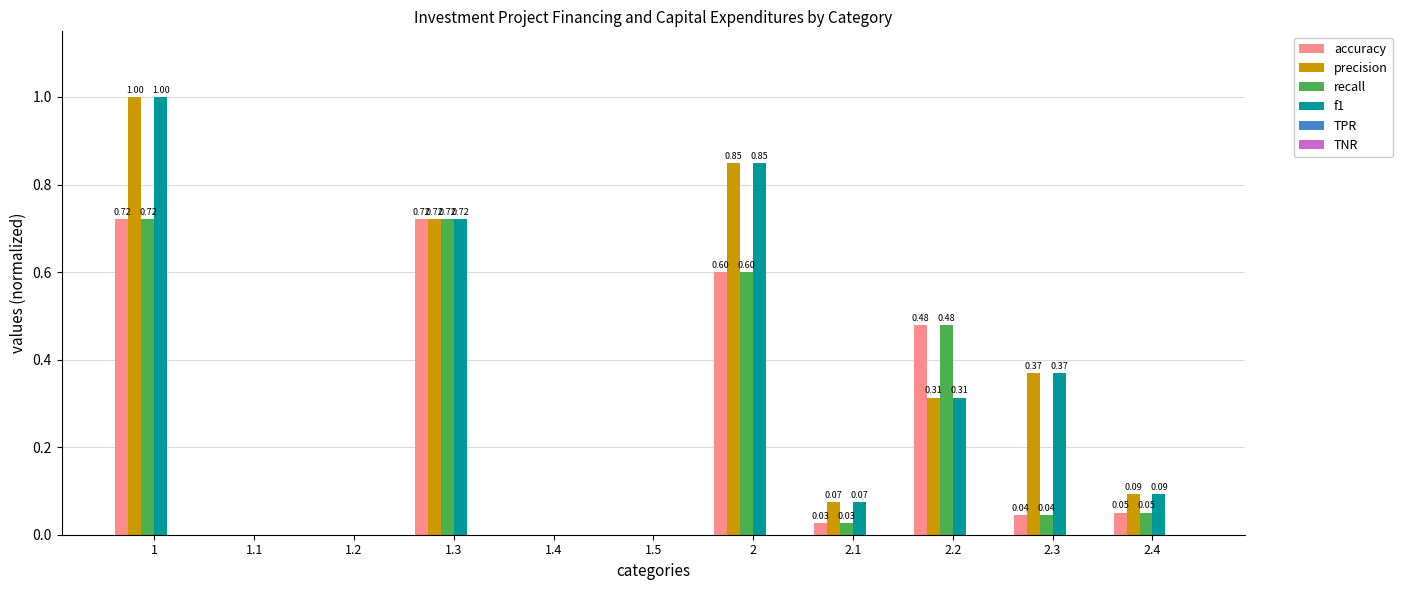

Are the bars horizontal?

No